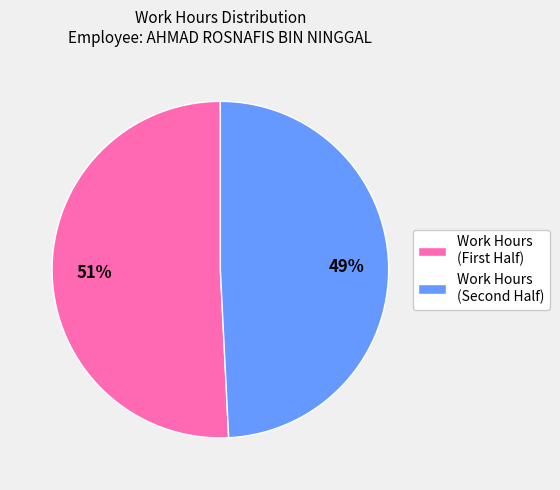

Which slice represents more than half of the pie?

Work Hours (First Half)